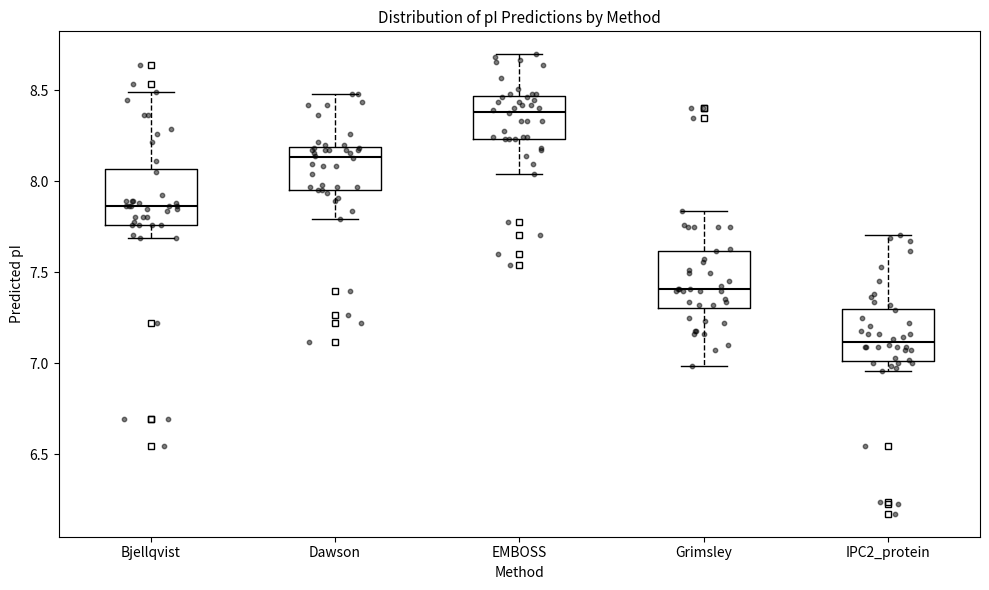

Reading left to right, transcribe this box plot: for each box, give where its median line is, the range the box spans, and where its two whiskers end, as read against the y-axis. The values are not printed on the chart, so give them approximately, as read against the axis.

Bjellqvist: median 7.85, box 7.75 to 8.05, whiskers 7.70 to 8.50
Dawson: median 8.15, box 7.95 to 8.20, whiskers 7.80 to 8.50
EMBOSS: median 8.40, box 8.25 to 8.45, whiskers 8.05 to 8.70
Grimsley: median 7.40, box 7.30 to 7.60, whiskers 7.00 to 7.85
IPC2_protein: median 7.10, box 7.00 to 7.30, whiskers 6.95 to 7.70